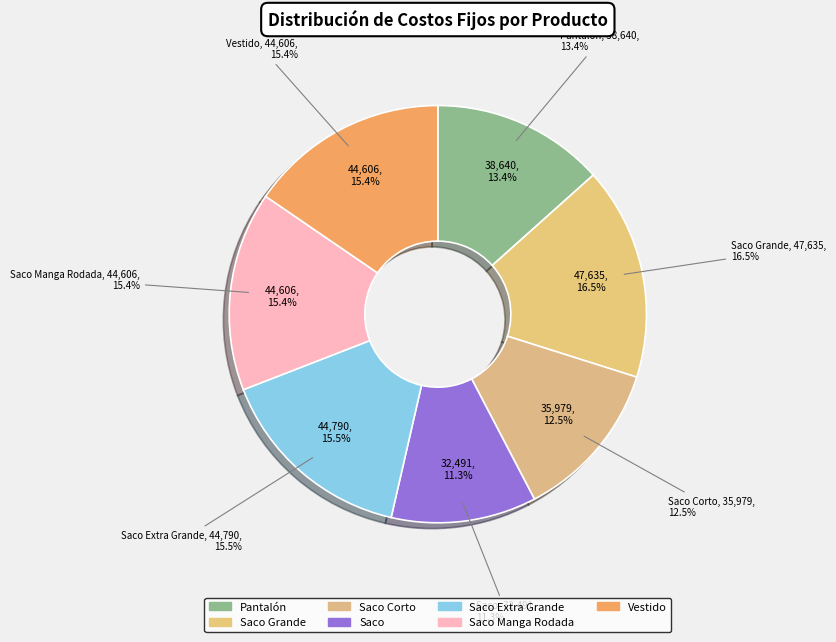

Does Saco Corto represent more than half of the total?

No